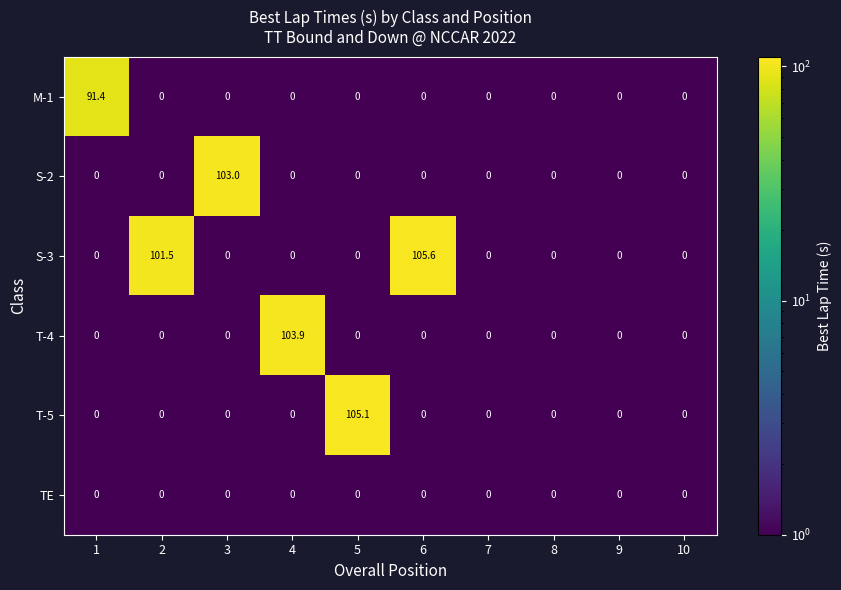

Rank the series by their maximum value, from highest to lowest.

S-3, T-5, T-4, S-2, M-1, TE